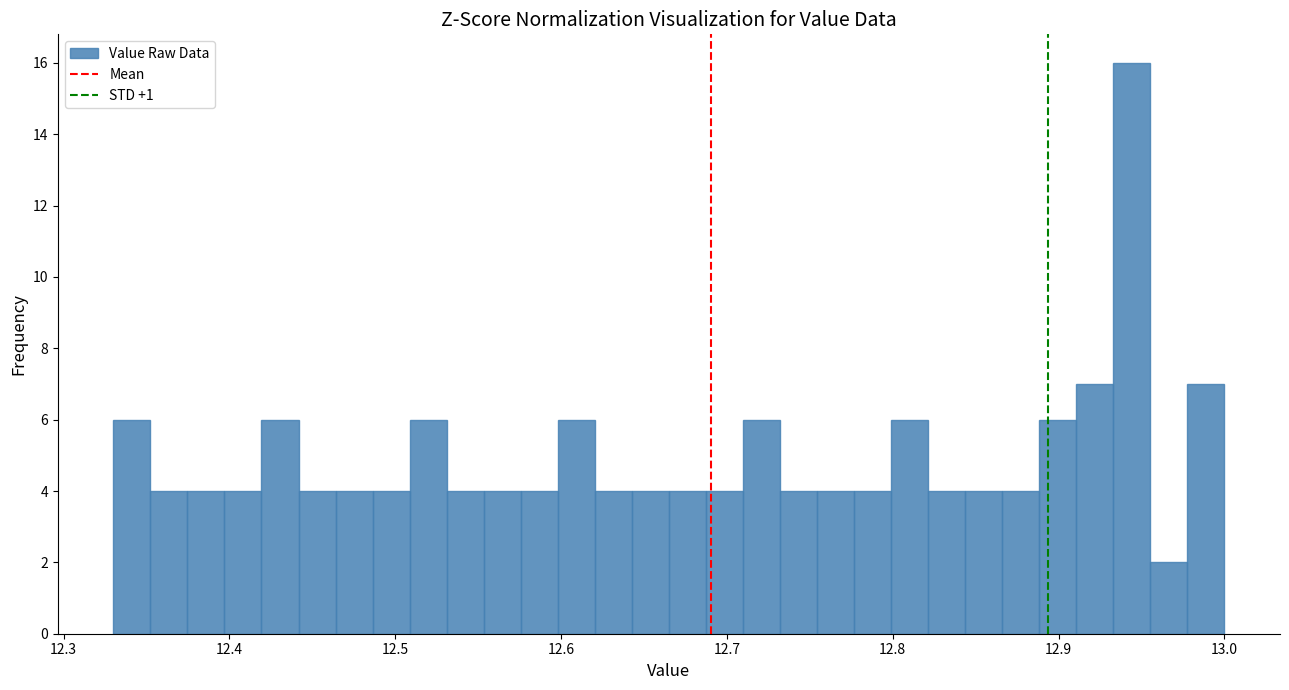

Around what value on the x-axis is the tallest bar? Give the approximate position of its centre, as read against the axis.

12.94